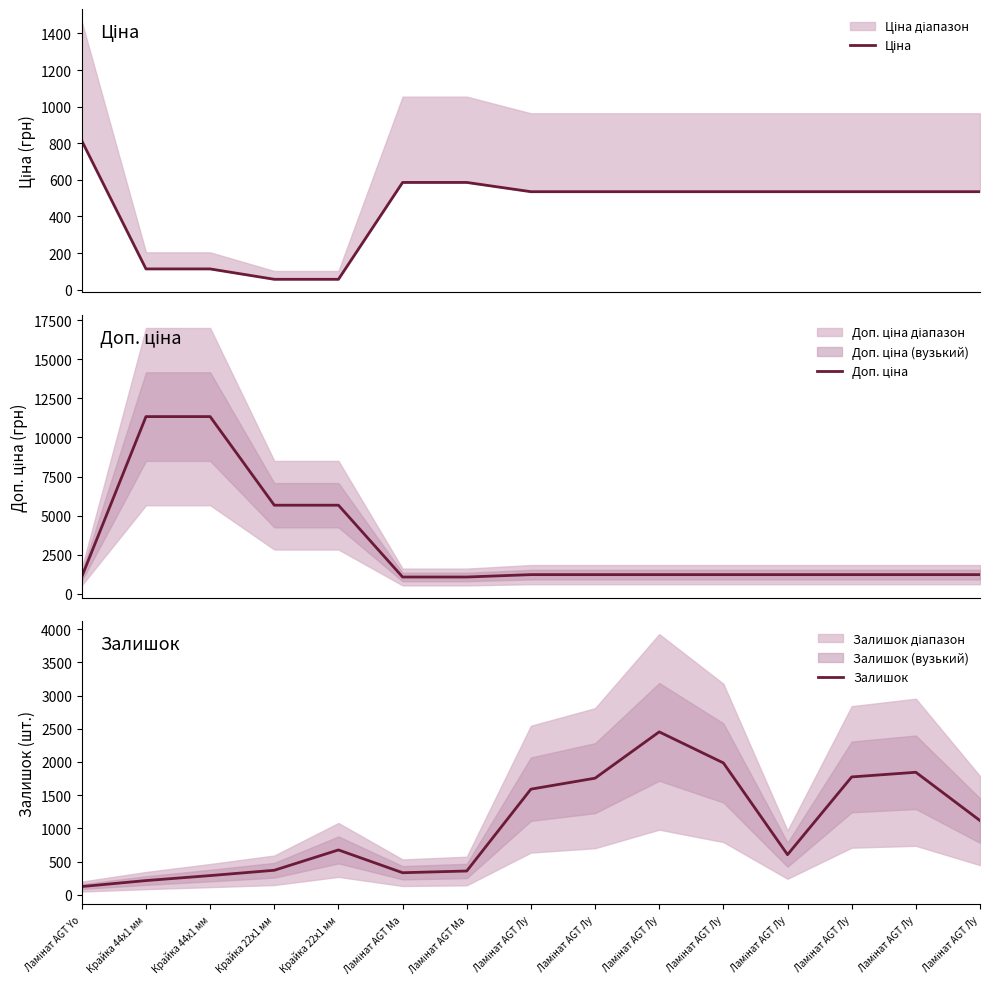

Where do Залишок and Ціна first cross each other?

Ламінат AGT Yo and Крайка 44x1 мм